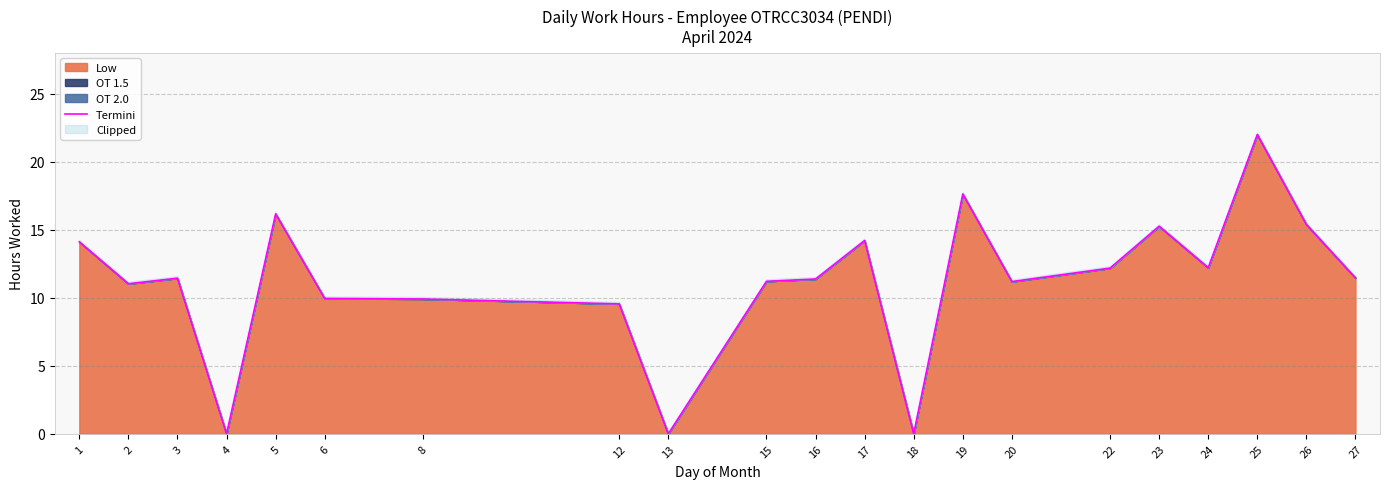

Rank the categories by value from lowest to highest.

4, 13, 18, 12, 8, 6, 2, 20, 15, 16, 3, 27, 22, 24, 1, 17, 23, 26, 5, 19, 25